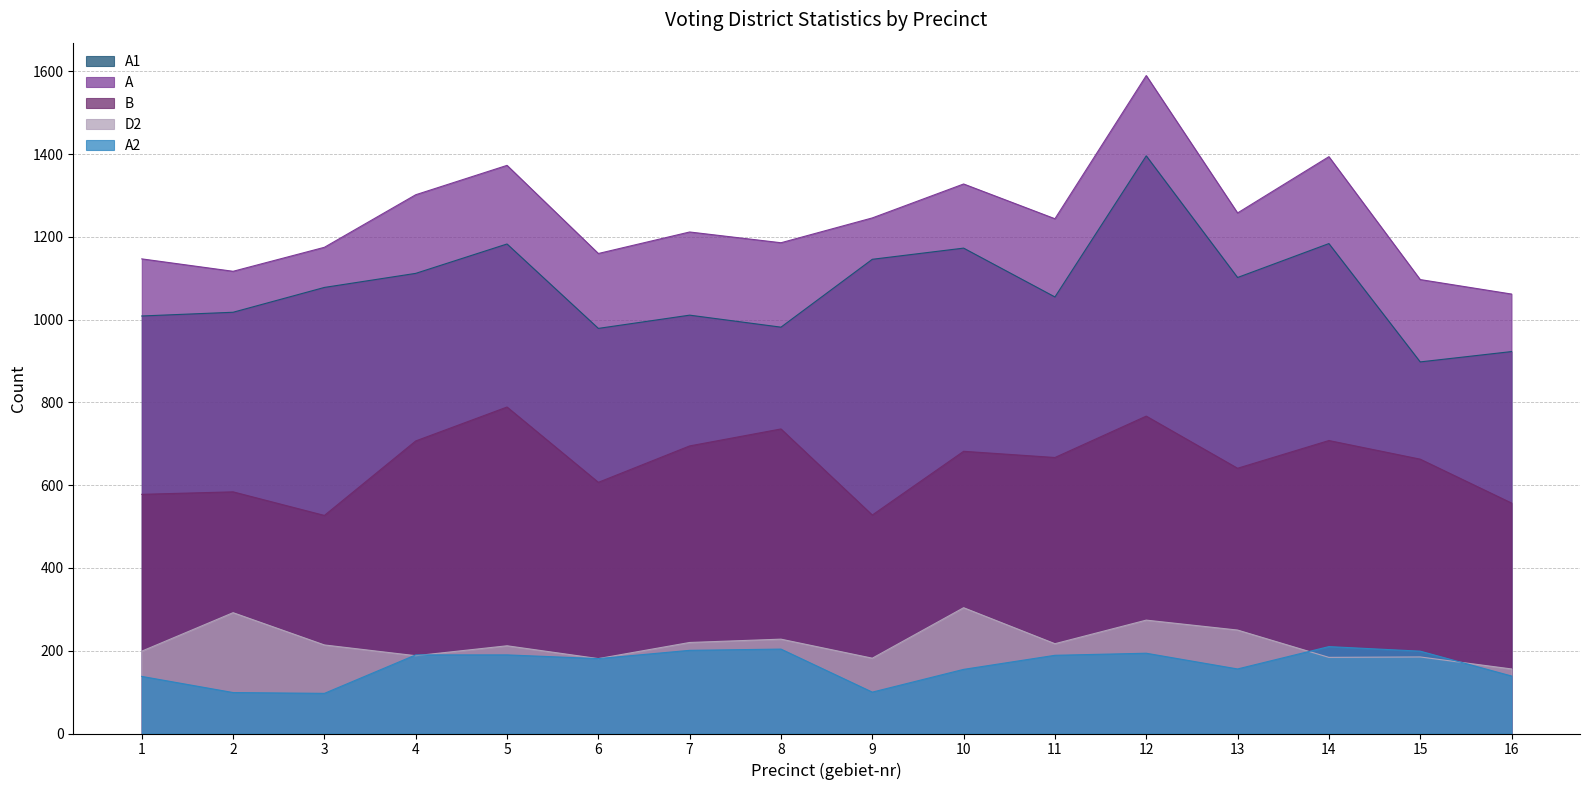

How many interior local peaks does the A1 series have?

5